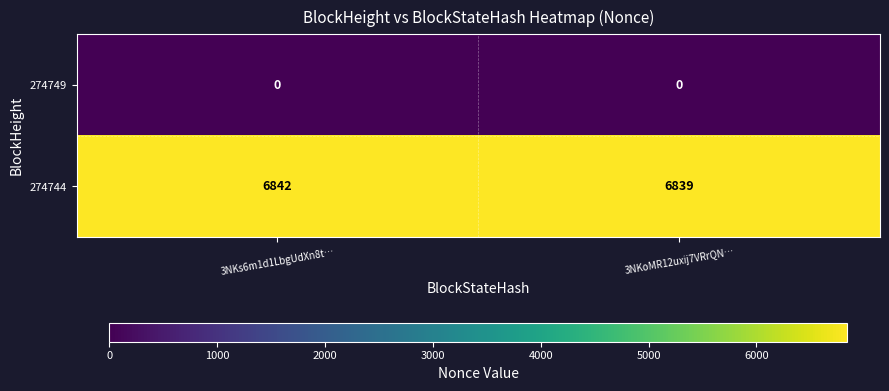

Rank the series by their maximum value, from highest to lowest.

274744, 274749